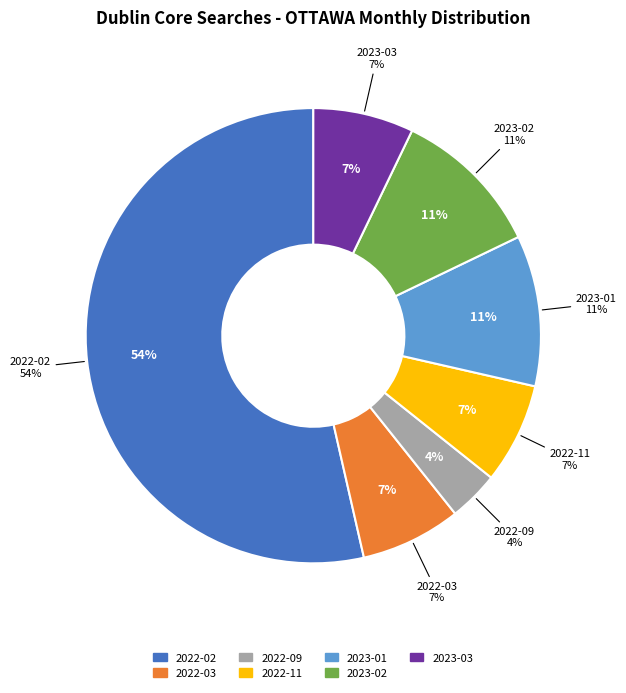

What is the smallest slice in the pie chart?

2022-09